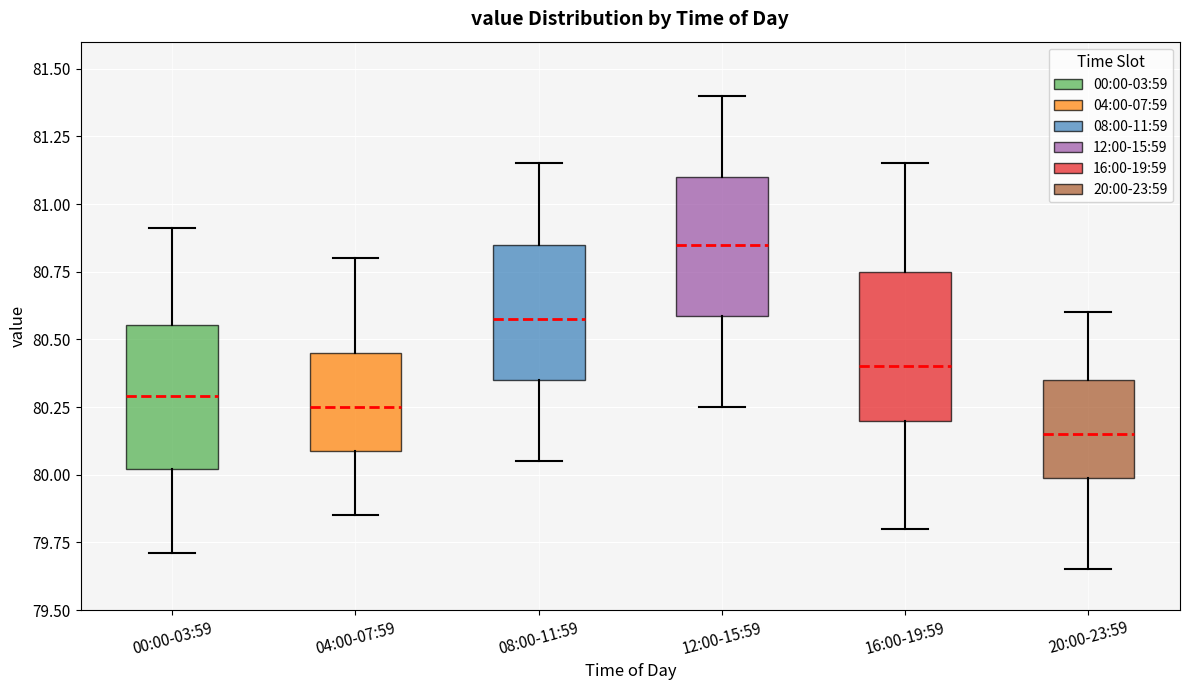

Reading left to right, transcribe this box plot: for each box, give where its median line is, the range the box spans, and where its two whiskers end, as read against the y-axis. The values are not printed on the chart, so give them approximately, as read against the axis.

00:00-03:59: median 80.30, box 80.00 to 80.55, whiskers 79.70 to 80.90
04:00-07:59: median 80.25, box 80.10 to 80.45, whiskers 79.85 to 80.80
08:00-11:59: median 80.60, box 80.35 to 80.85, whiskers 80.05 to 81.15
12:00-15:59: median 80.85, box 80.60 to 81.10, whiskers 80.25 to 81.40
16:00-19:59: median 80.40, box 80.20 to 80.75, whiskers 79.80 to 81.15
20:00-23:59: median 80.15, box 80.00 to 80.35, whiskers 79.65 to 80.60